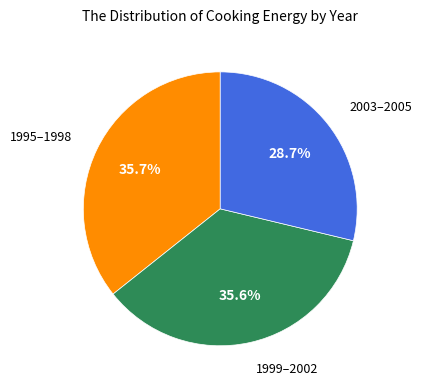

Is there any slice that represents more than half of the pie?

No